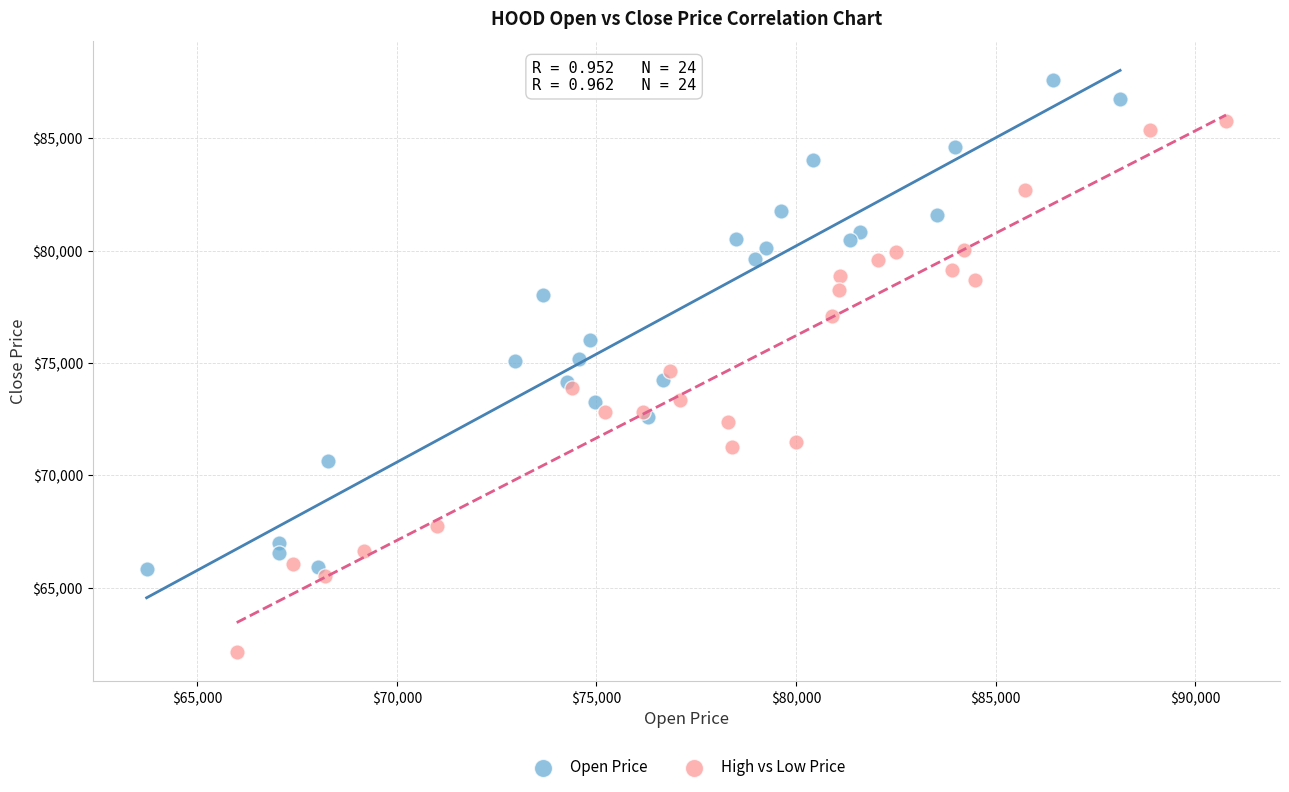

Which series has the largest Y range (max minus min)?

High vs Low Price